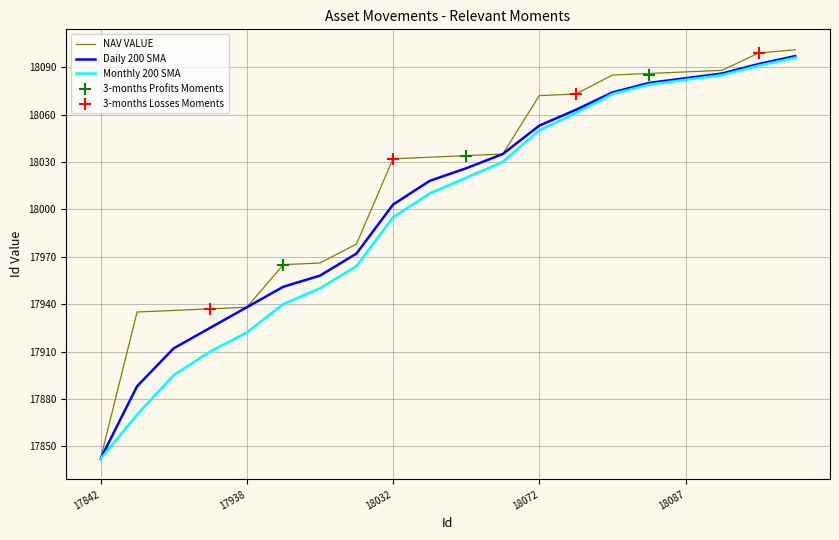

Which series contains the highest Y value?

NAV VALUE